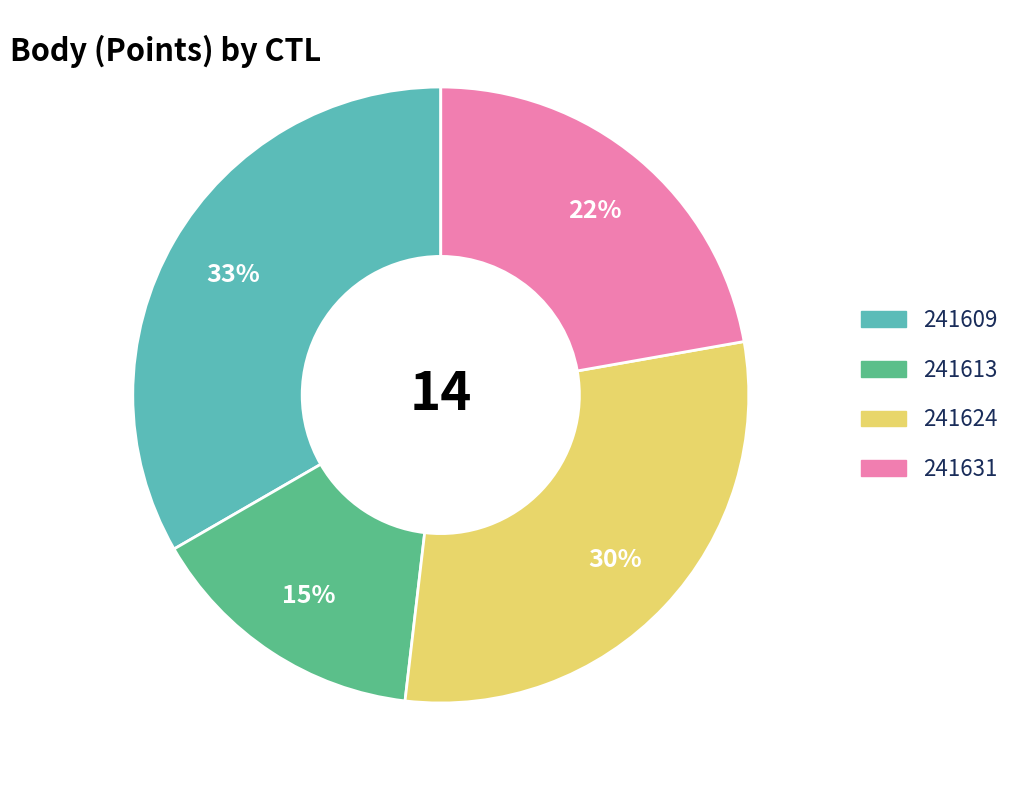

What percentage is the 241624 slice, to the nearest percent?

30%